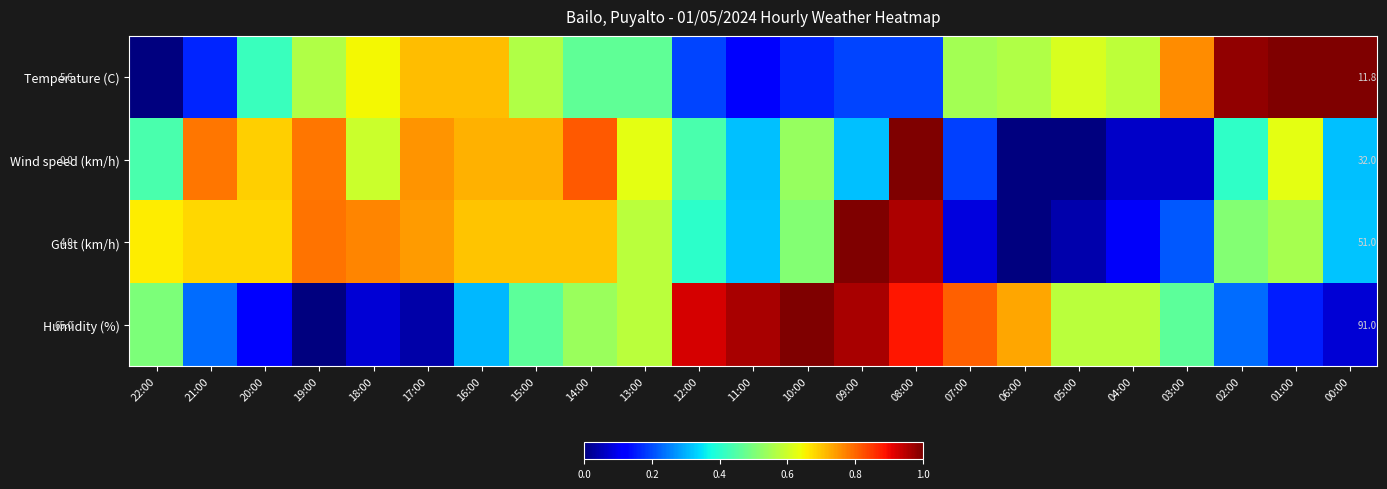

At which category does the chart reach its peak across all series?

01:00